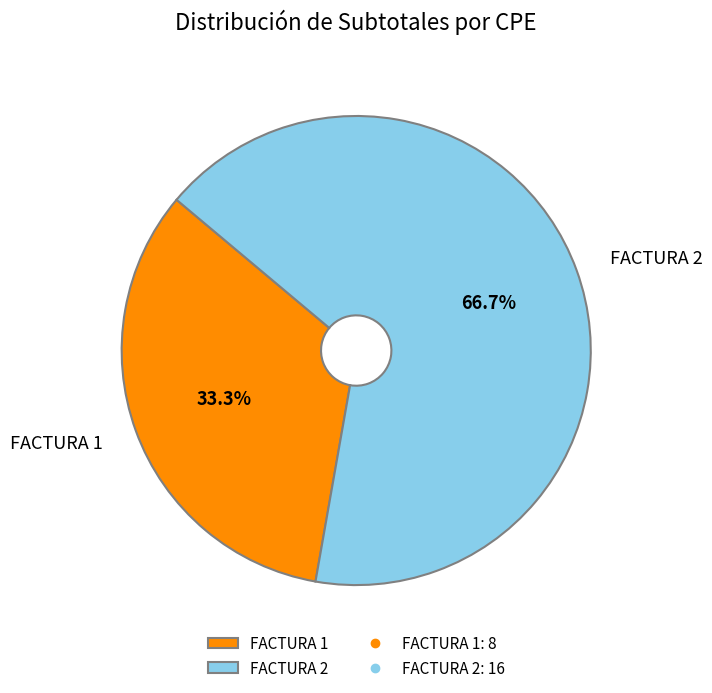

What is the majority slice?

FACTURA 2